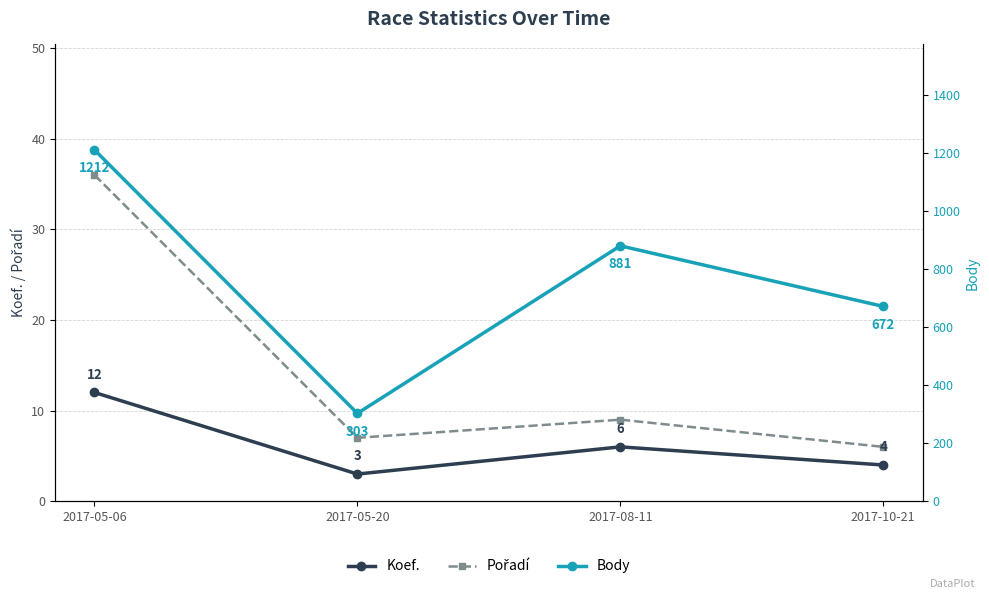

What is the difference between the maximum and minimum values in the Body series?

909